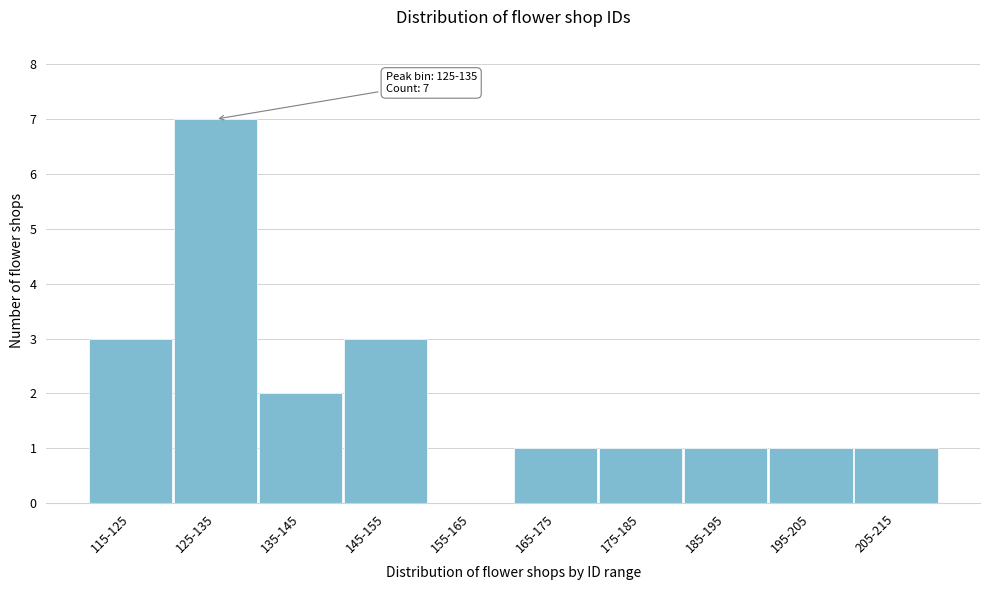

Reading left to right, extract all data points from this chart.

115-125=3	125-135=7	135-145=2	145-155=3	155-165=0	165-175=1	175-185=1	185-195=1	195-205=1	205-215=1